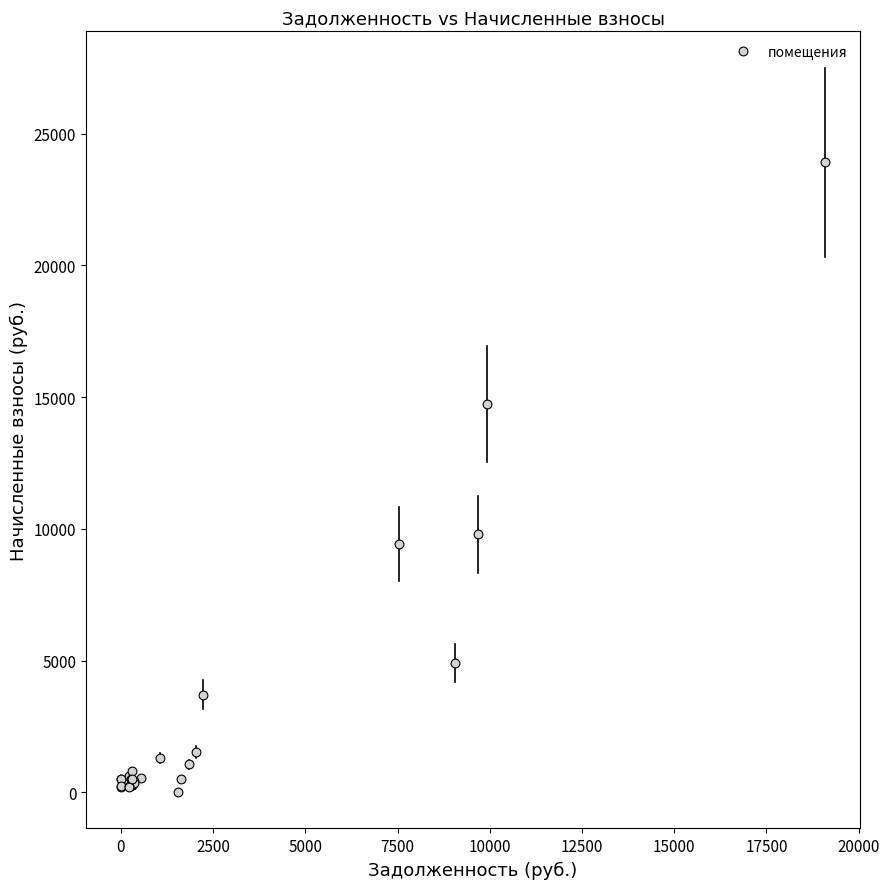

What Y value in the scatter plot is closest to 11962?

9796.3